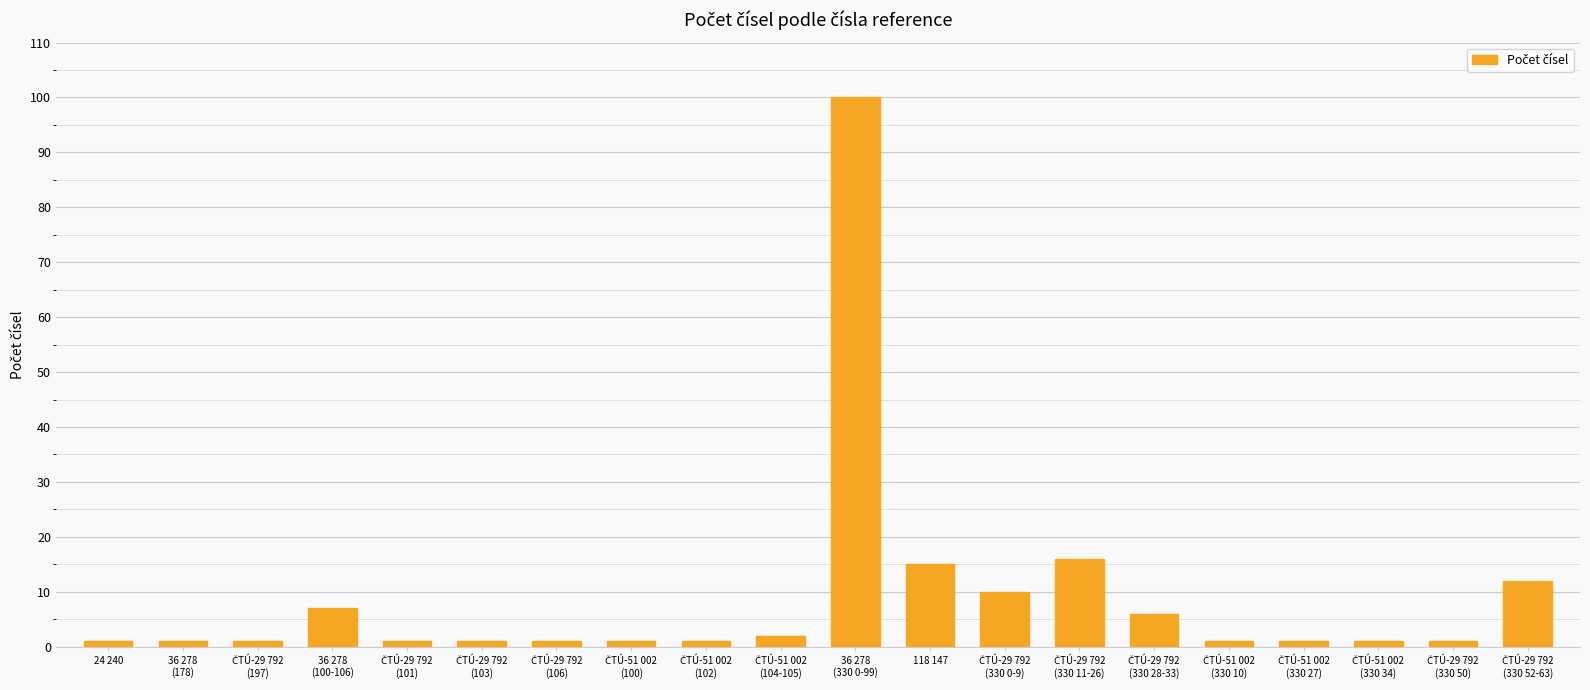

Reading left to right, what are all the values shown in this chart?

1	1	1	7	1	1	1	1	1	2	100	15	10	16	6	1	1	1	1	12